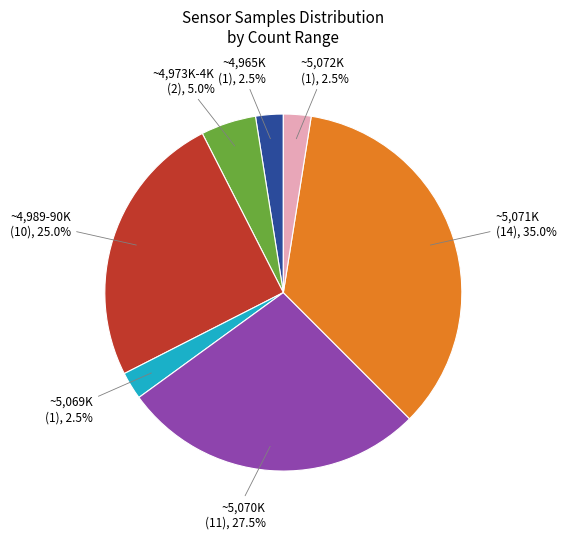

Is there a majority slice in this chart?

No